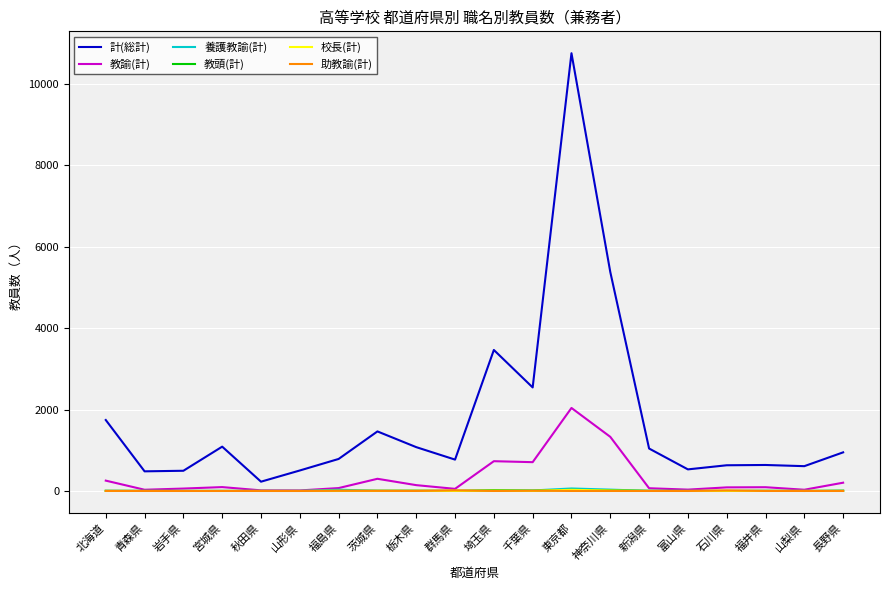

Which series ends up on top after the final intersection of 助教諭(計) and 校長(計)?

校長(計)